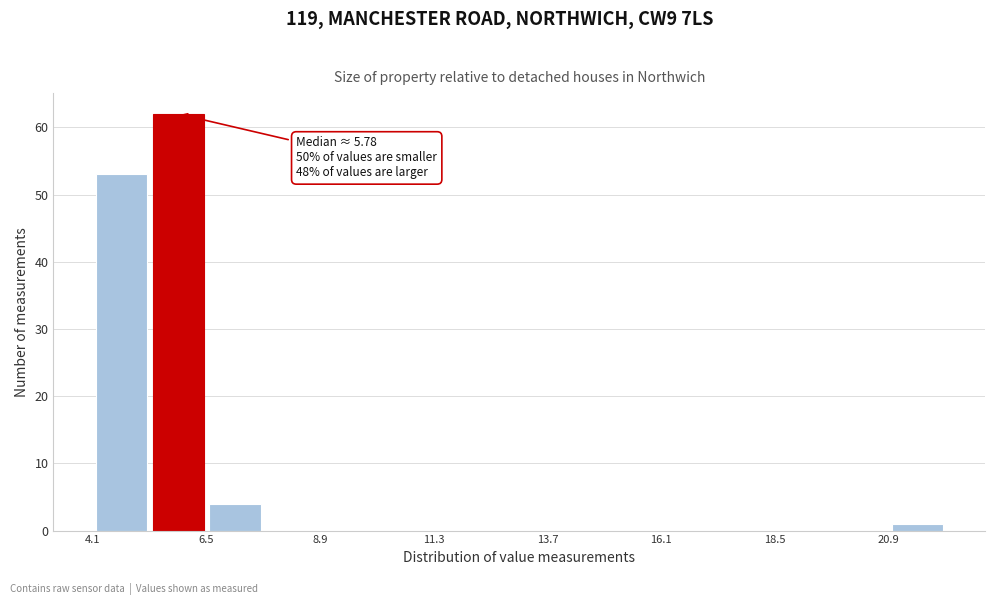

Around what value on the x-axis is the tallest bar? Give the approximate position of its centre, as read against the axis.

6.0